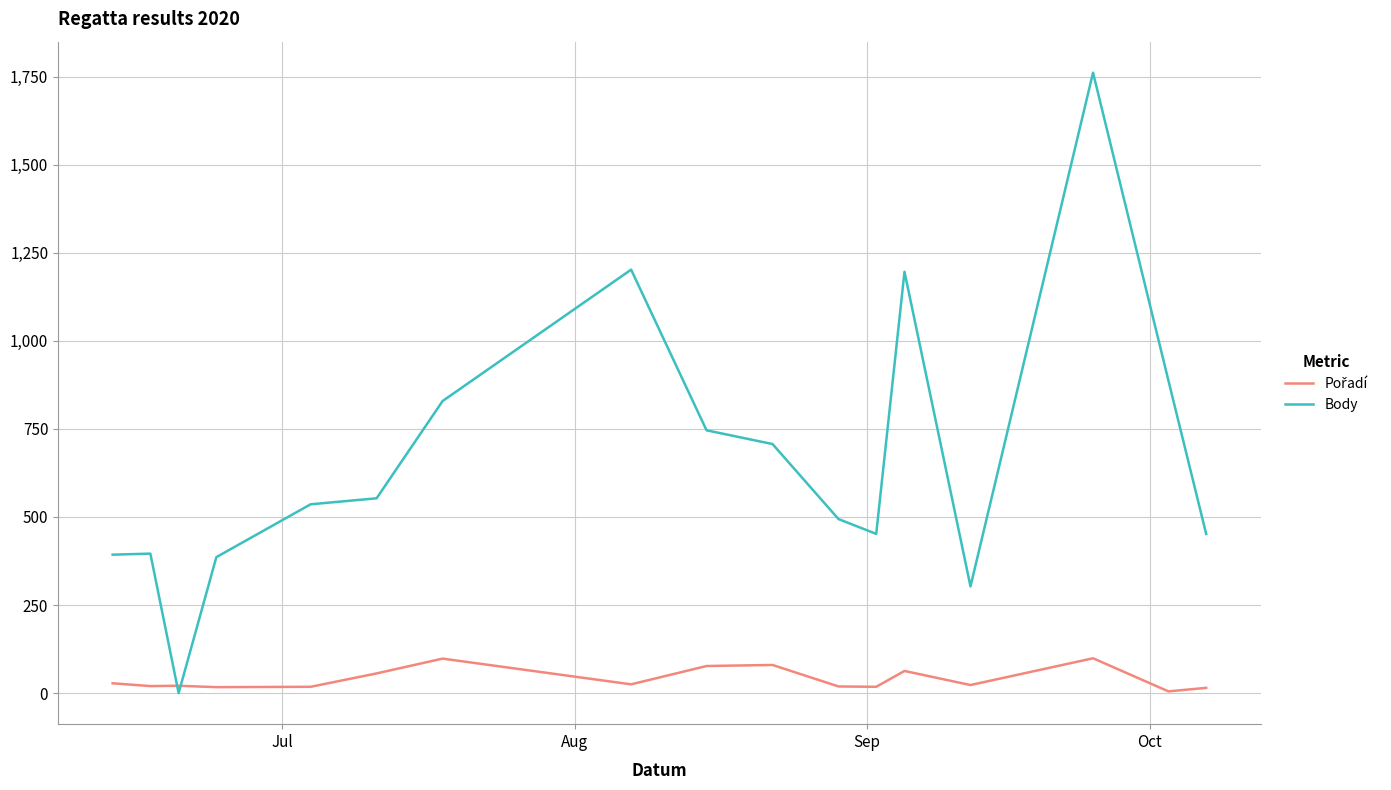

Does the chart display data point markers on the line(s)?

No